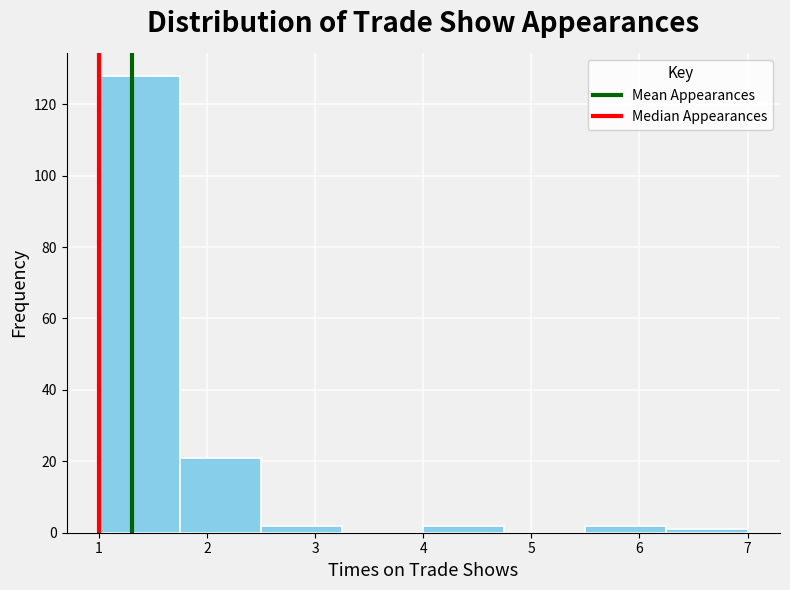

Which range on the x-axis has the tallest bar?

1.00 to 1.75